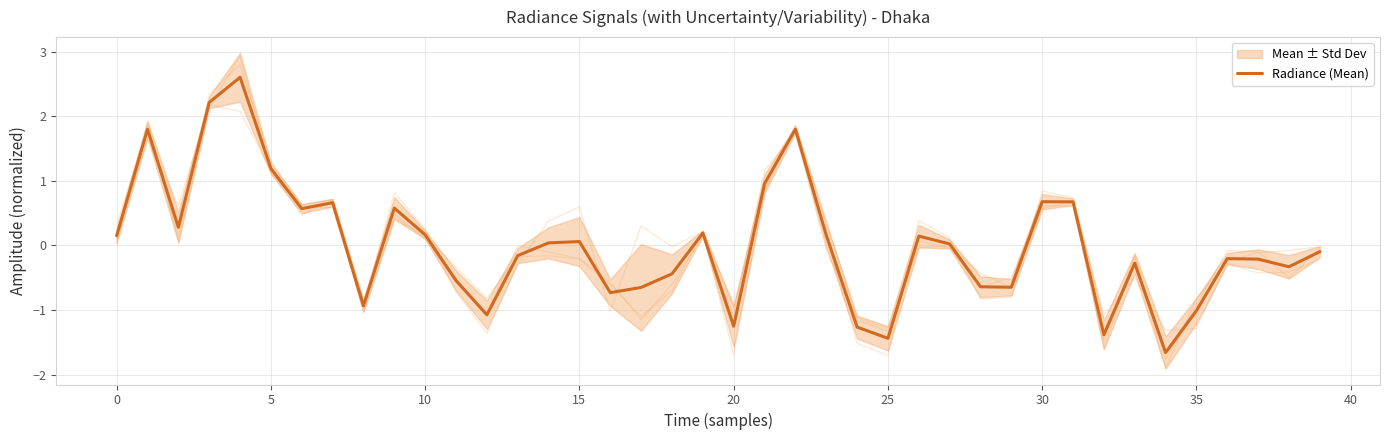

Does the chart have visible grid lines?

Yes